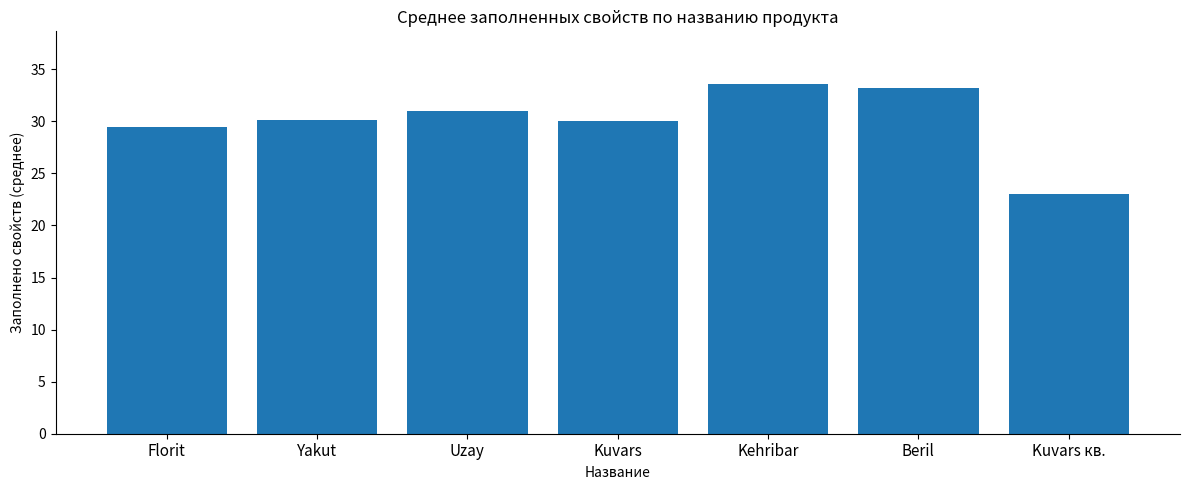

The chart shows a value of 7.9 at Uzay. True or false?

False